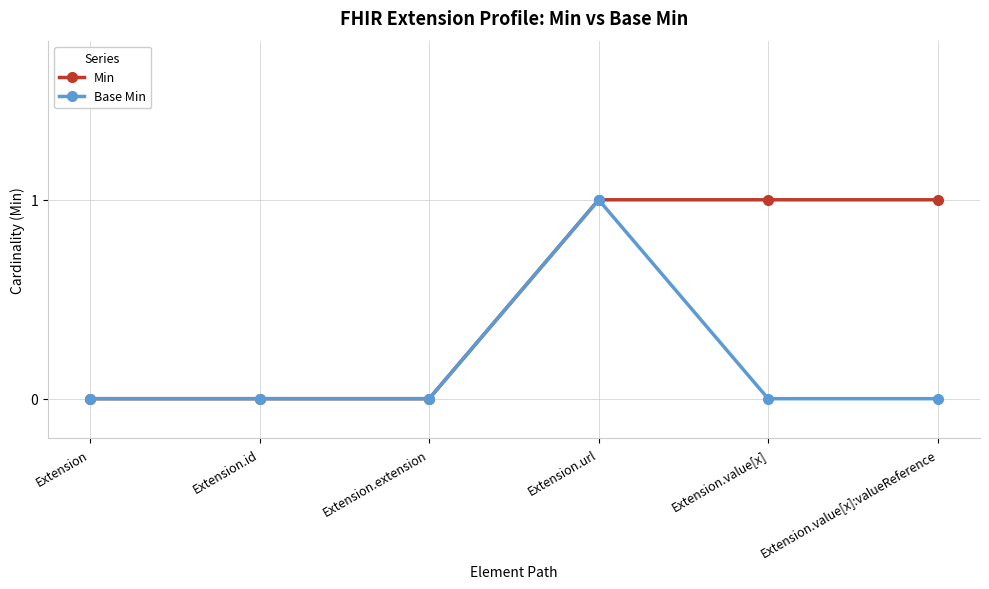

What is the difference between the maximum and second lowest values in the Min series?

1